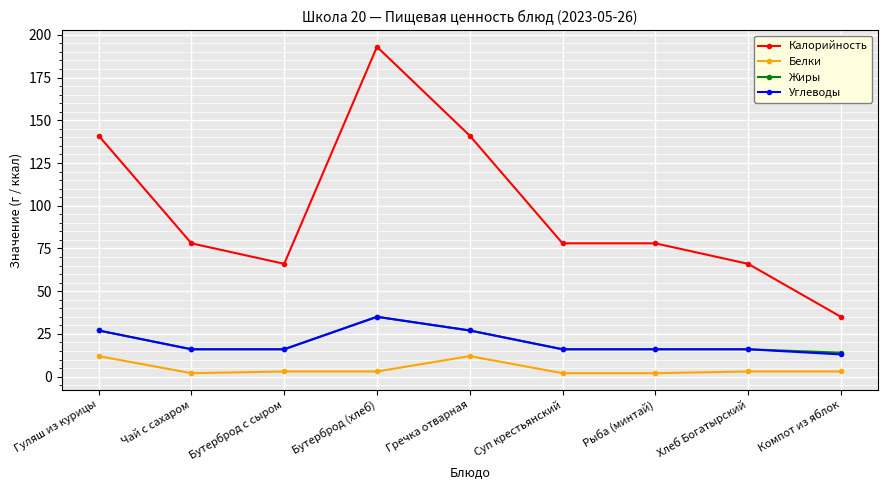

Is it true that Жиры equals 27 at Гречка отварная?

True